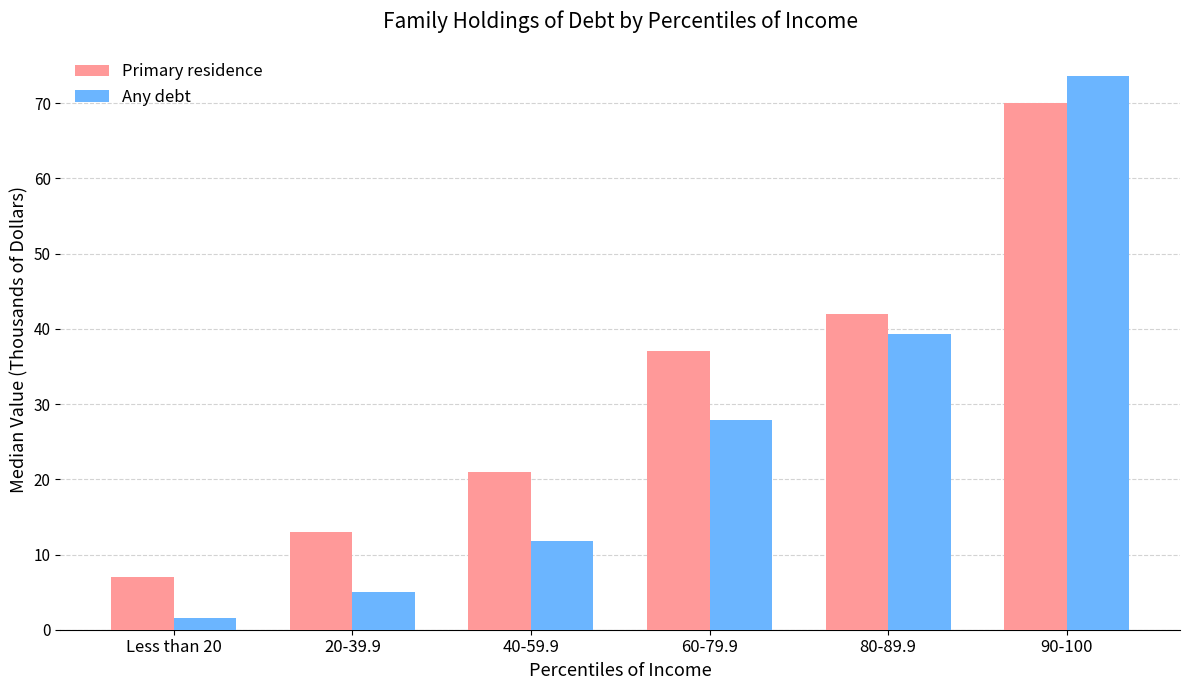

How many groups of bars are there?

6